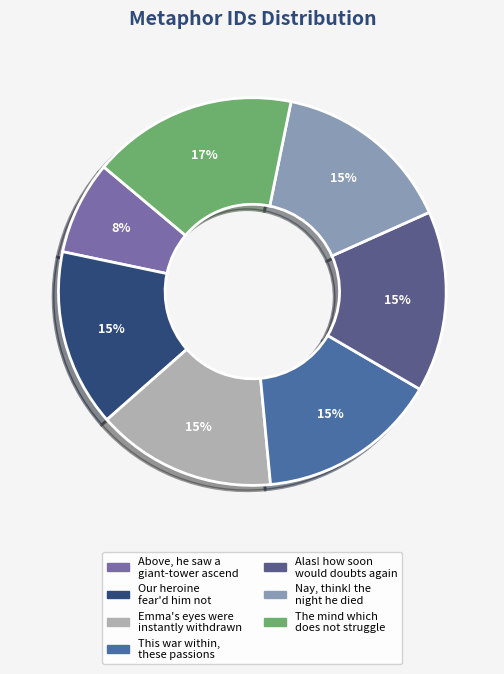

Rank the categories by value from lowest to highest.

Above, he saw a giant-tower ascend, Our heroine fear'd him not, Emma's eyes were instantly withdrawn, This war within, these passions, Alas! how soon would doubts again, Nay, think! the night he died, The mind which does not struggle